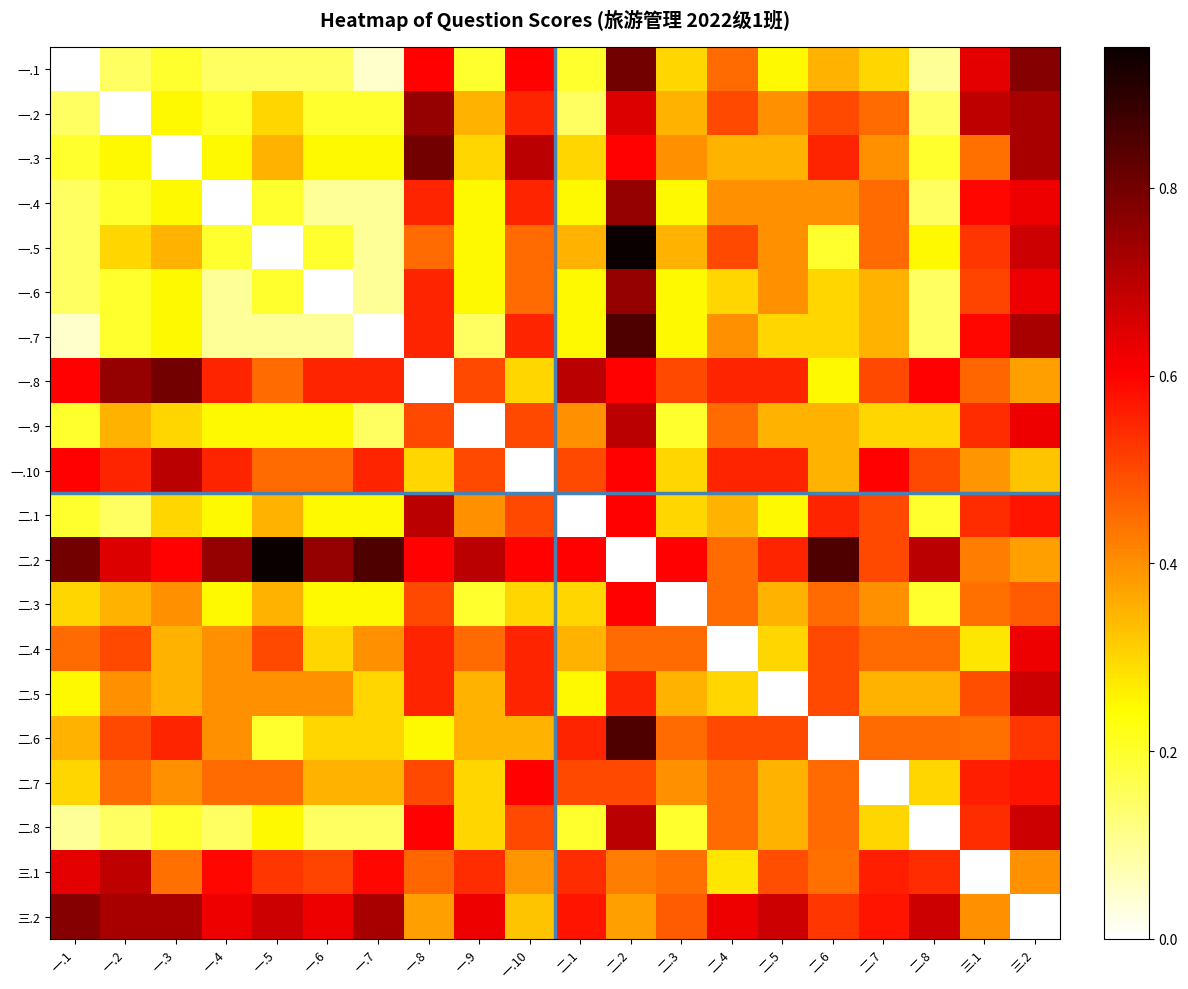

Between 一.6 and 二.1, which is larger?

二.1